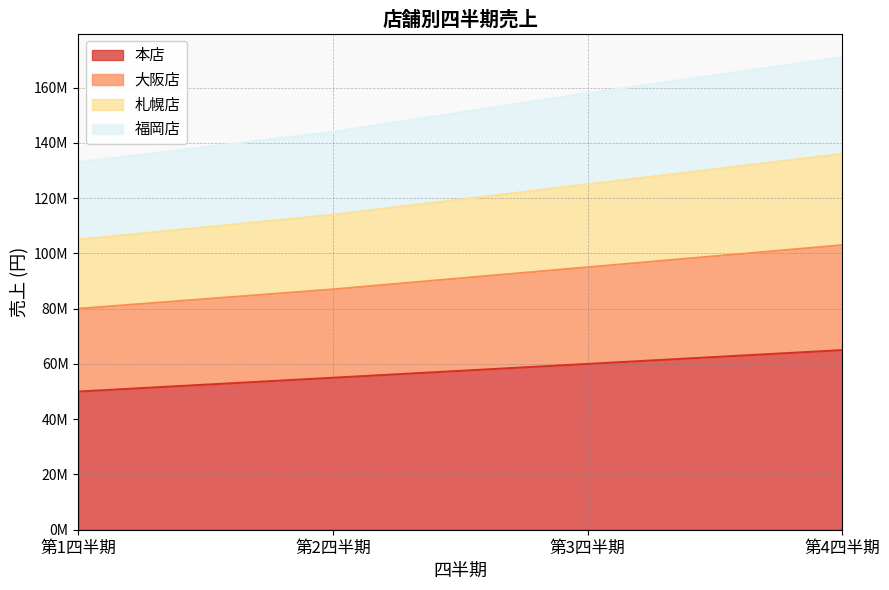

True or false: 福岡店 and 札幌店 intersect in this chart.

False